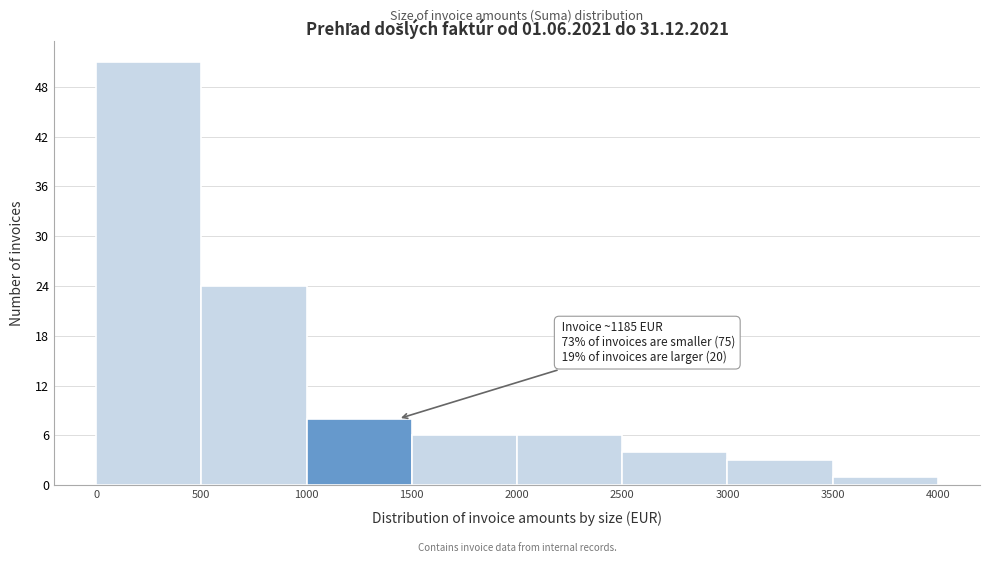

Which range on the x-axis has the tallest bar?

0 to 500